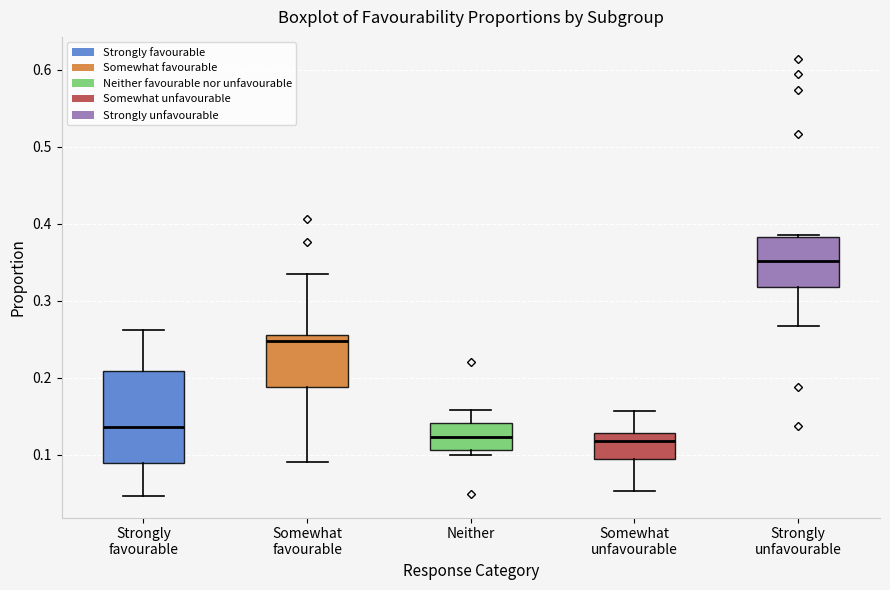

Reading left to right, read every box against the y-axis: the position of its median line, the range the box covers, and the ends of its whiskers. The values are not printed on the chart, so give them approximately, as read against the axis.

Strongly favourable: median 0.14, box 0.09 to 0.21, whiskers 0.05 to 0.26
Somewhat favourable: median 0.25, box 0.19 to 0.26, whiskers 0.09 to 0.34
Neither: median 0.12, box 0.11 to 0.14, whiskers 0.10 to 0.16
Somewhat unfavourable: median 0.12, box 0.09 to 0.13, whiskers 0.05 to 0.16
Strongly unfavourable: median 0.35, box 0.32 to 0.38, whiskers 0.27 to 0.39